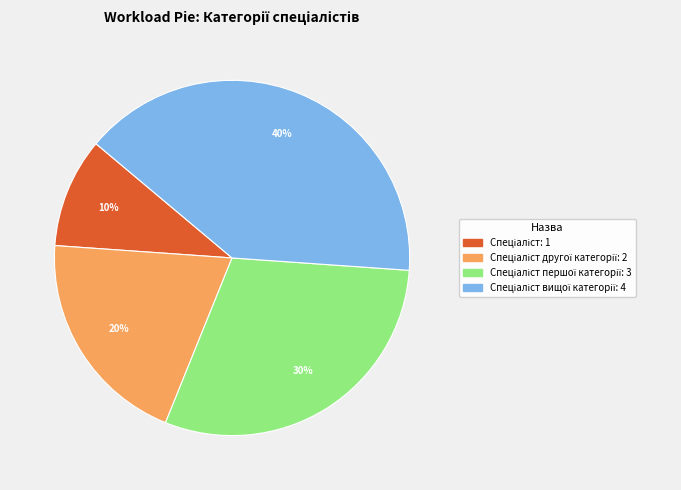

Is there any slice that represents more than half of the pie?

No